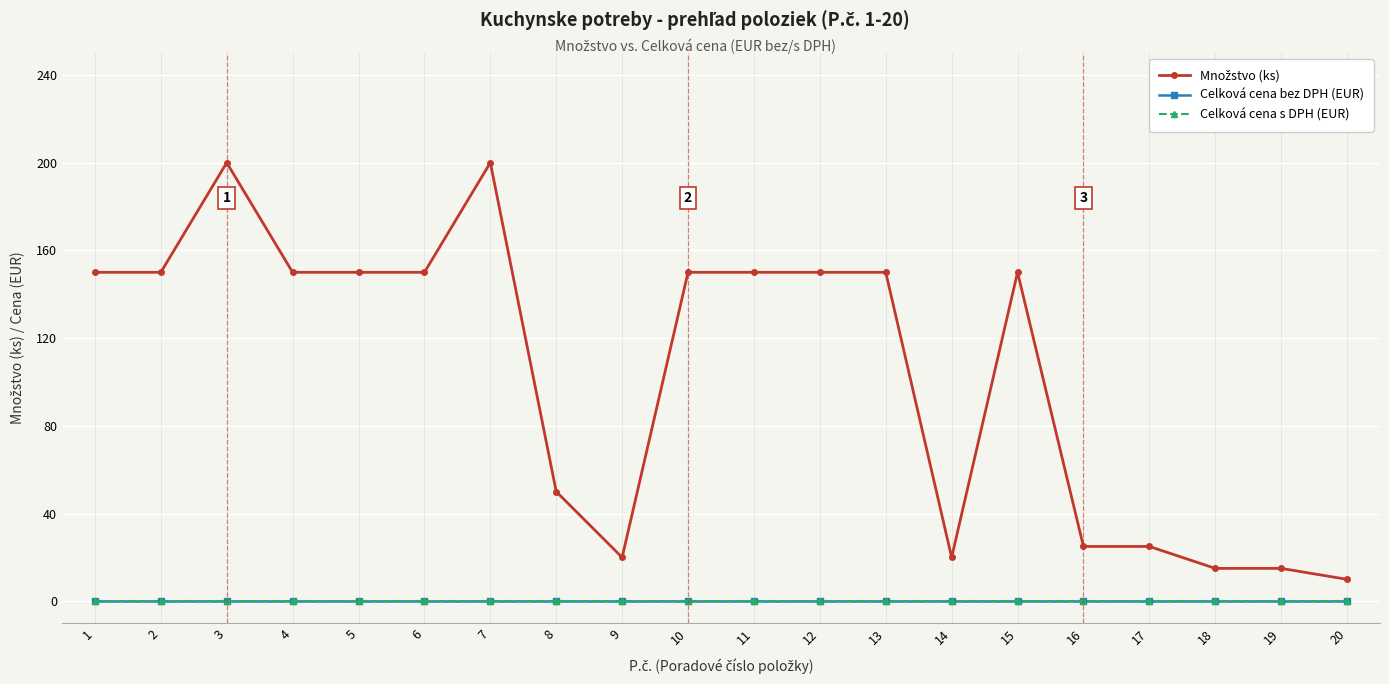

At how many categories does at least one series exceed 181?

2